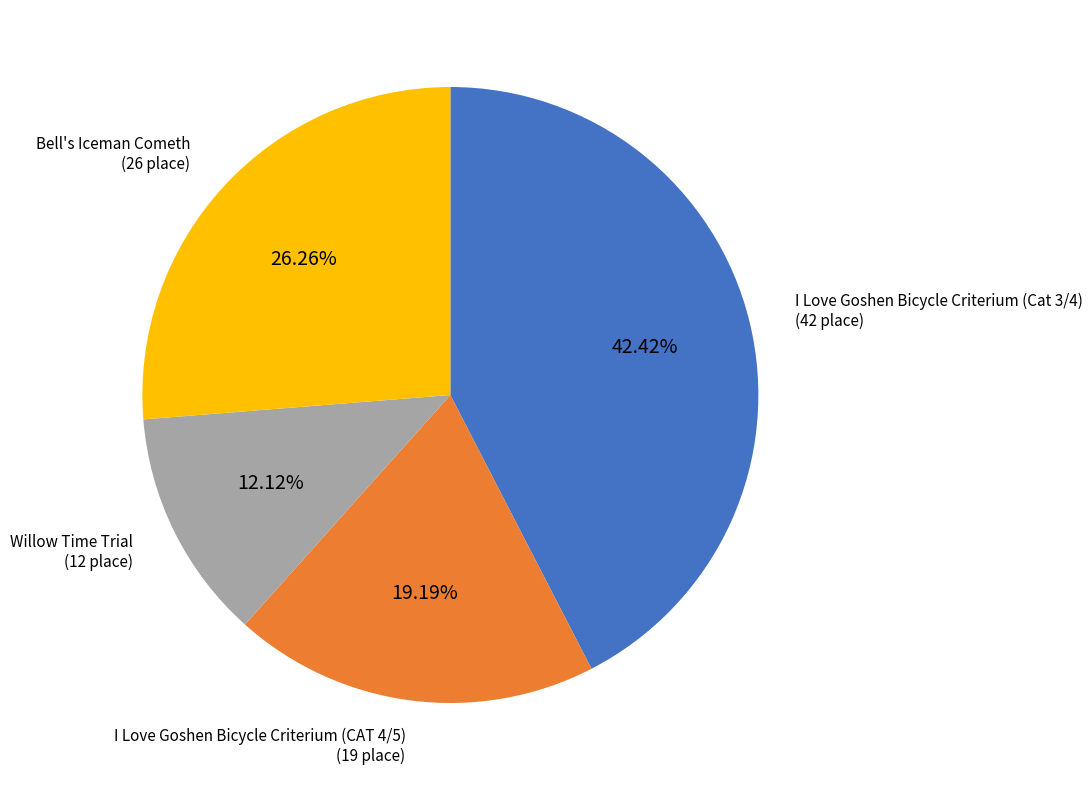

To the nearest percent, what is the difference between the Willow Time Trial and I Love Goshen Bicycle Criterium (Cat 3/4) slice percentages?

30%